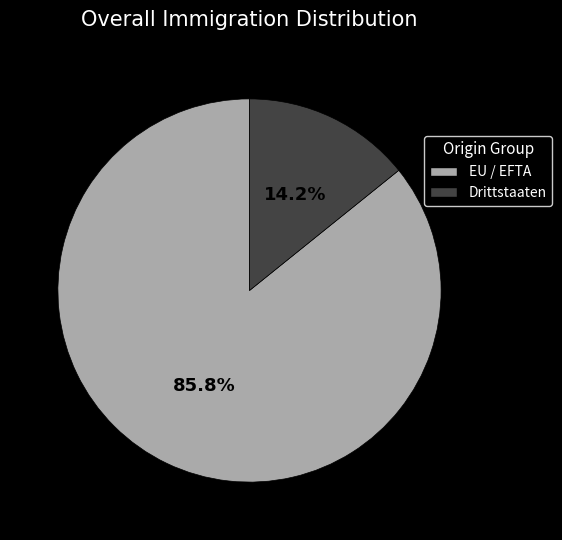

To the nearest percent, what is the difference between the largest and smallest slice percentages?

72%